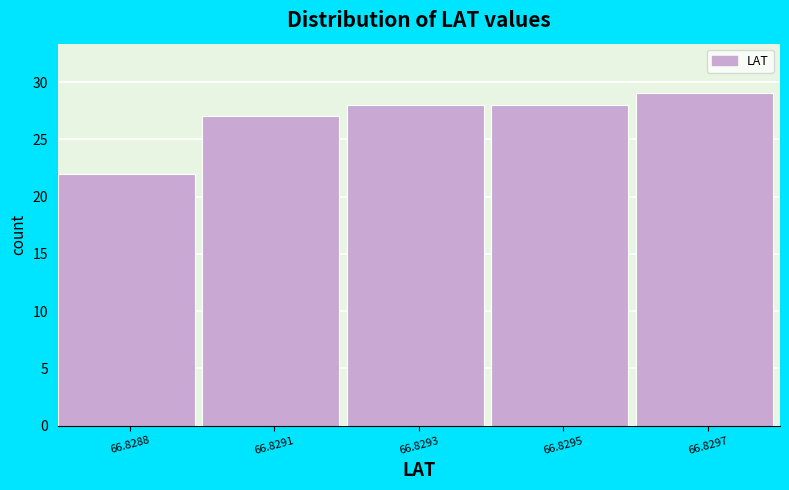

Reading left to right, what are all the values shown in this chart?

66.8288=22	66.8291=27	66.8293=28	66.8295=28	66.8297=29